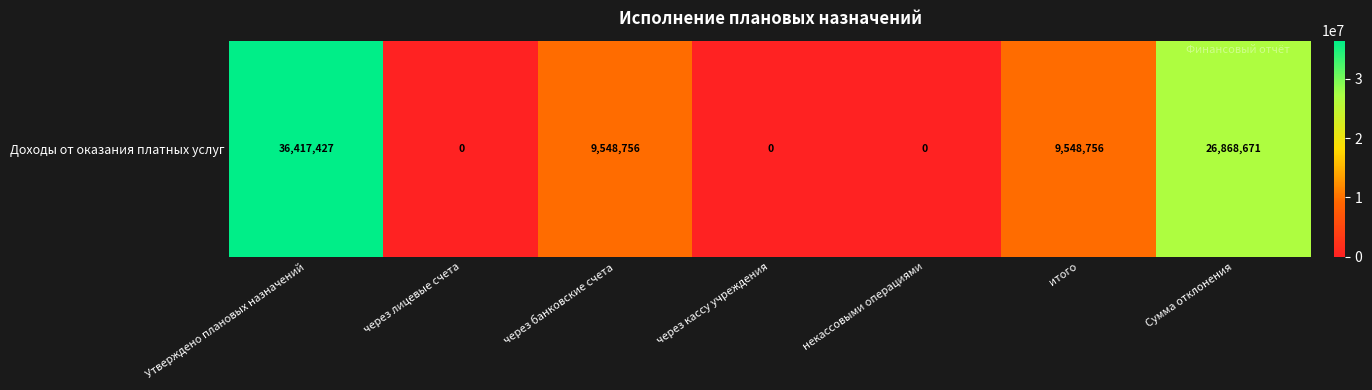

Rank the categories by value from lowest to highest.

через лицевые счета, через кассу учреждения, некассовыми операциями, через банковские счета, итого, Сумма отклонения, Утверждено плановых назначений